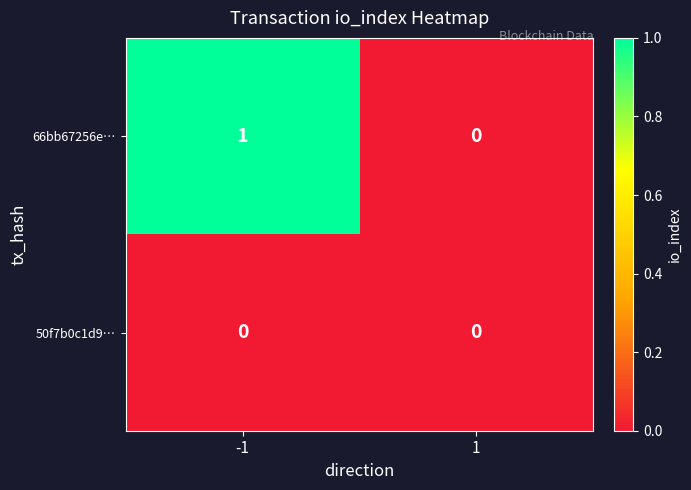

Is it true that 66bb67256e… equals -1 at 1?

False